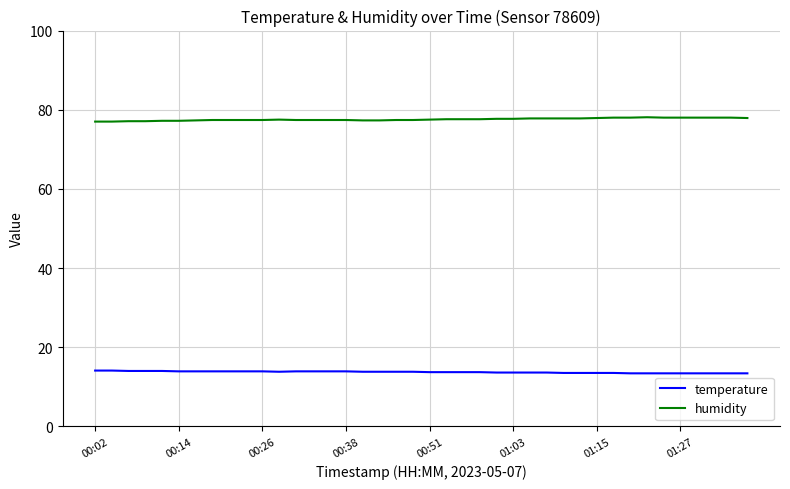

Does the chart display data point markers on the line(s)?

No